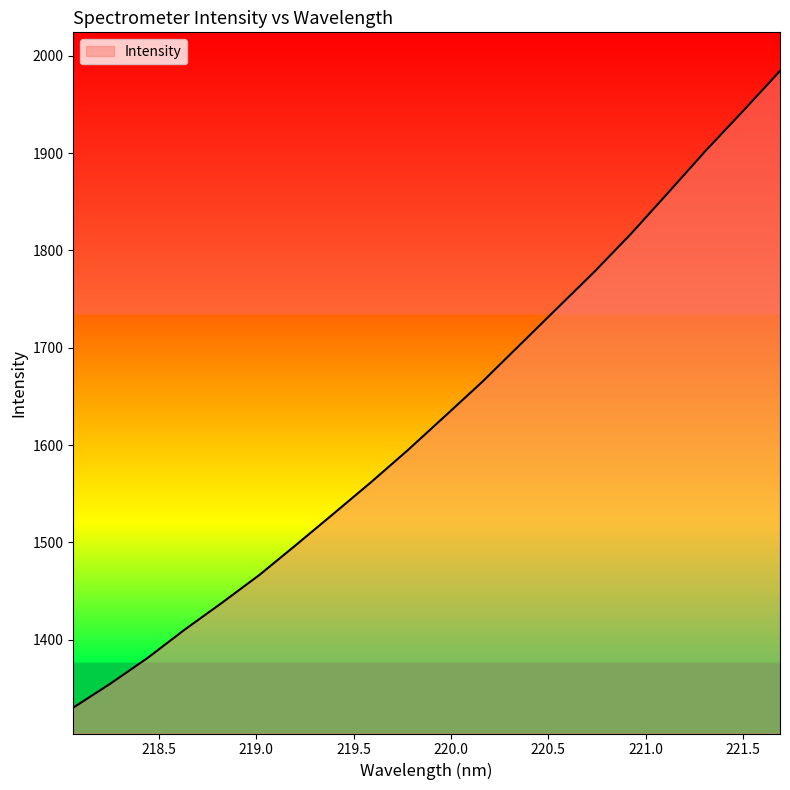

What is the minimum value shown in the chart?

1330.2